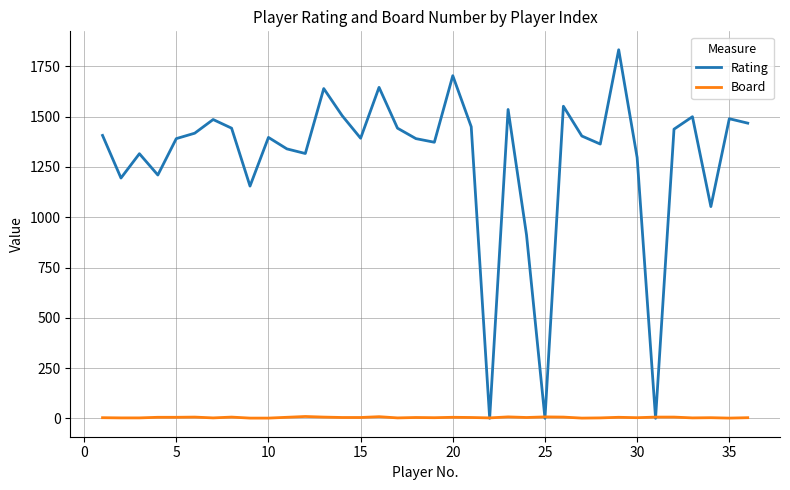

What is the maximum value shown in the chart?

1833